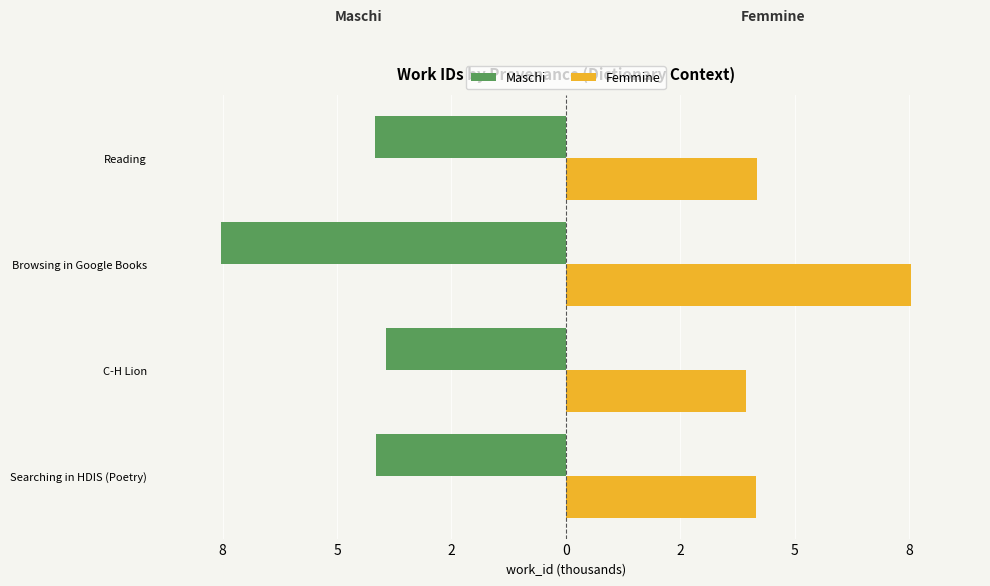

What are all the series names shown in the legend?

Maschi, Femmine